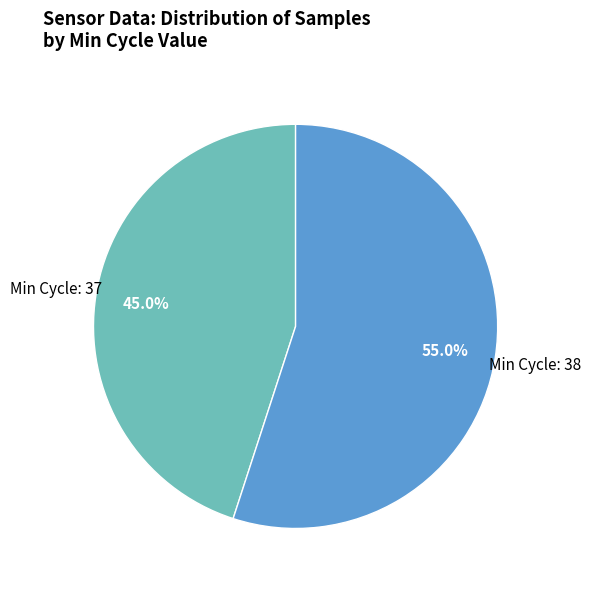

Is there a majority slice in this chart?

Yes